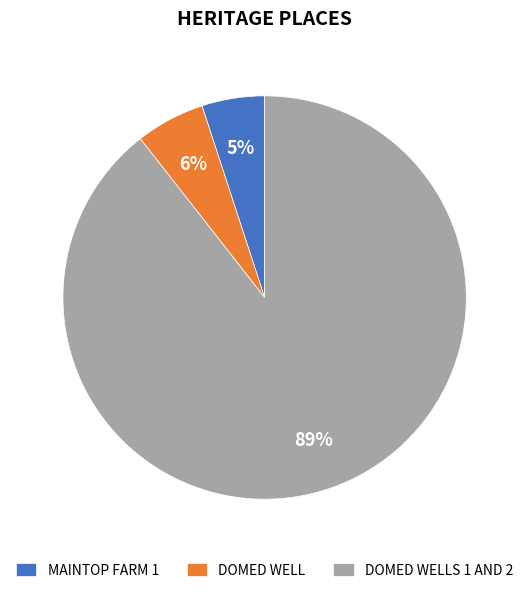

To the nearest percent, what percentage of the pie is MAINTOP FARM 1?

5%